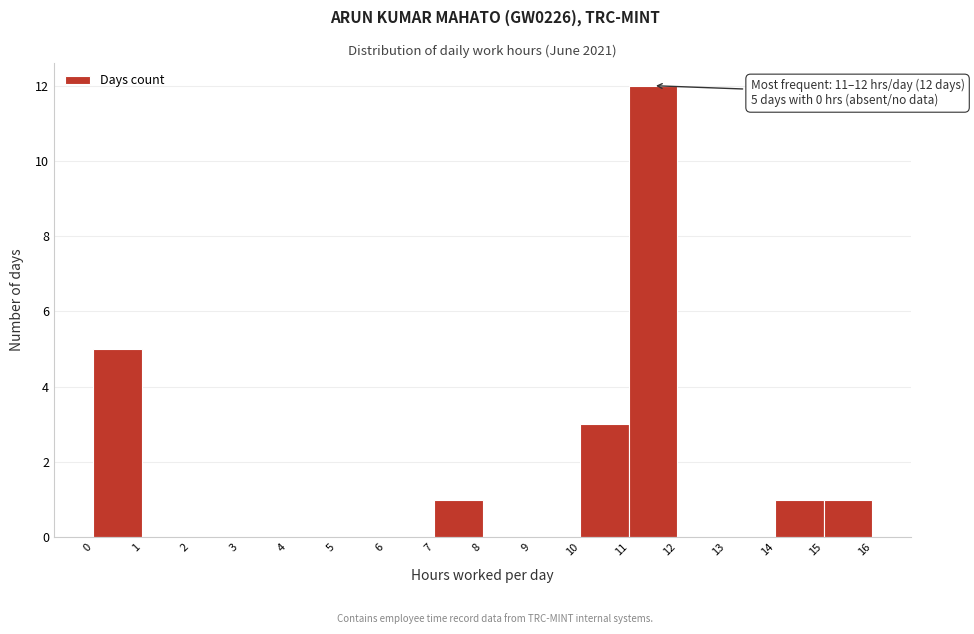

Over which range of the x-axis is the bar tallest?

11 to 12